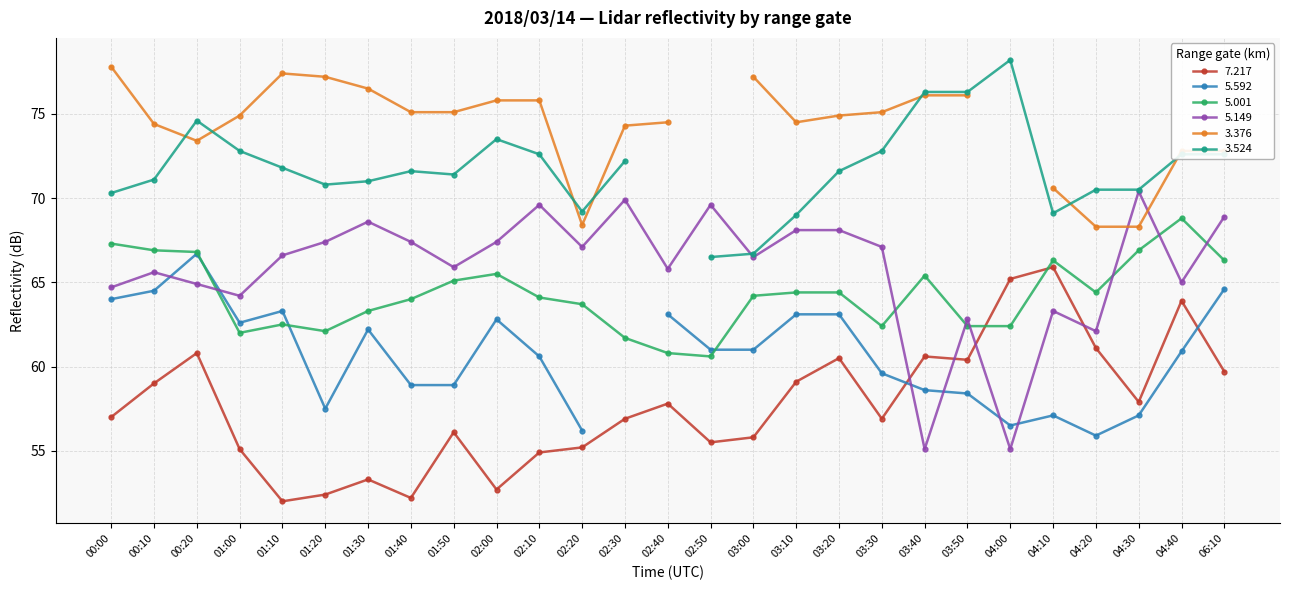

Between 01:40 and 04:30, which series saw the biggest shift?

  7.217